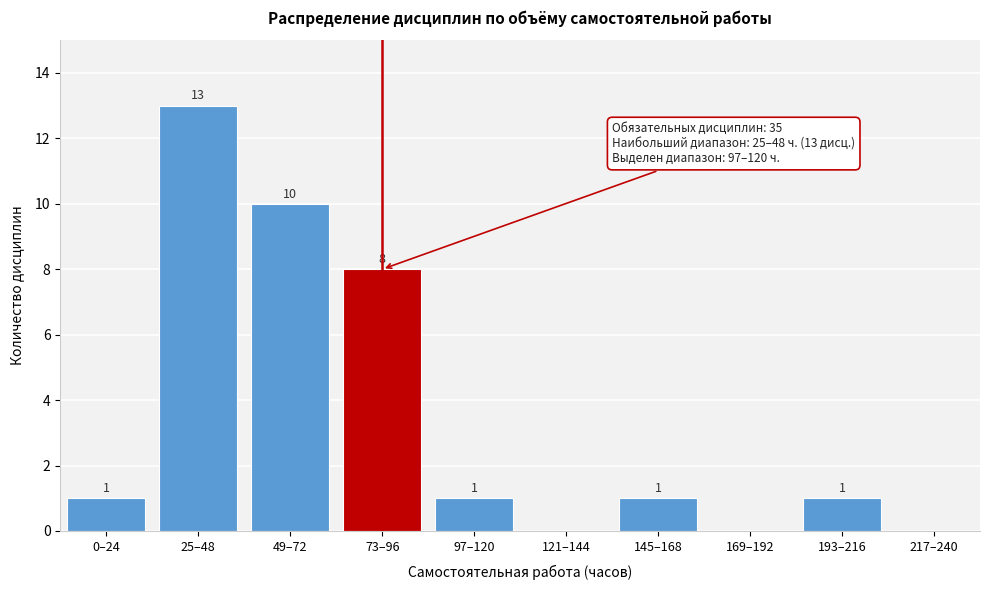

Reading left to right, transcribe all the data shown in this chart.

0–24=1	25–48=13	49–72=10	73–96=8	97–120=1	121–144=0	145–168=1	169–192=0	193–216=1	217–240=0